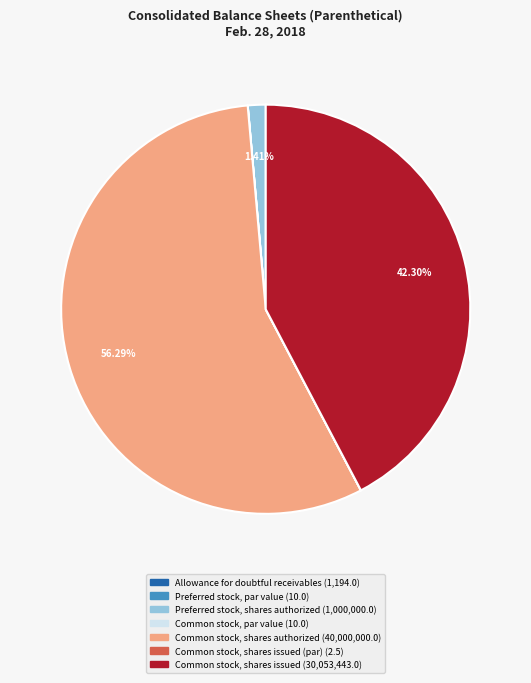

Is there a majority slice in this chart?

Yes